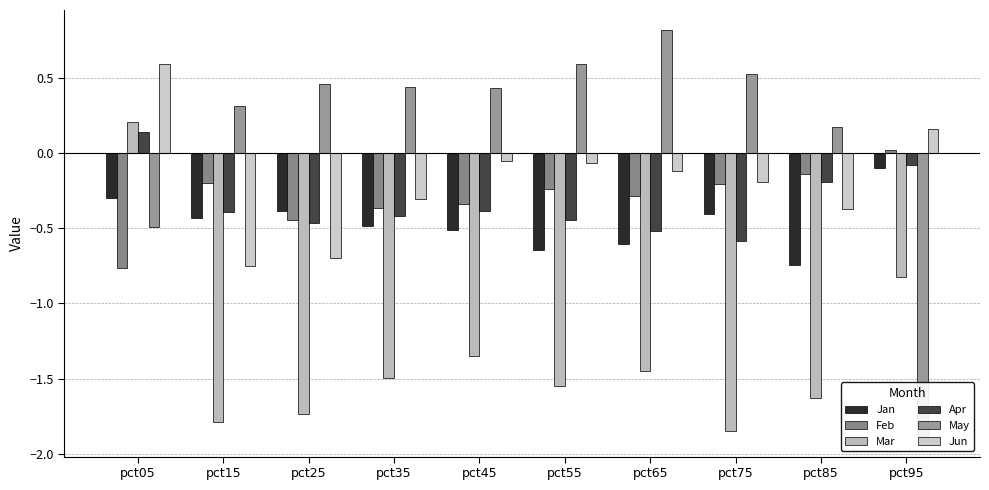

At pct85, list the series in order from largest to smallest.

May, Feb, Apr, Jun, Jan, Mar